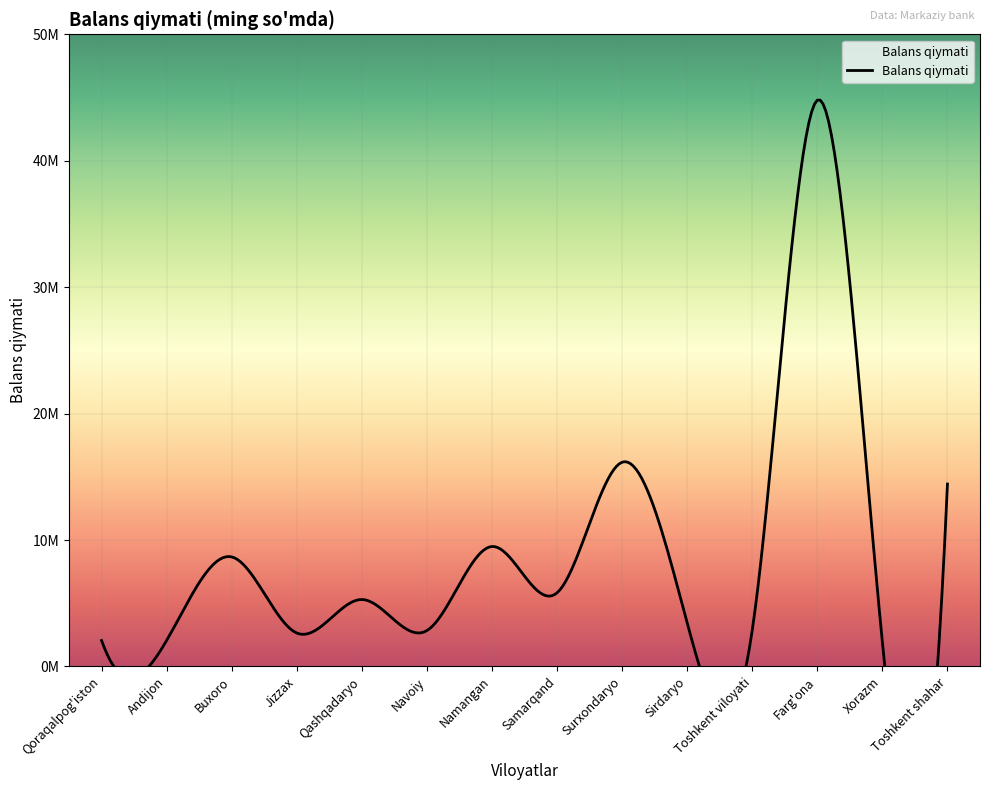

Reading right to left, what are all the values shown in this chart?

Toshkent shahar=14431048.1	Xorazm=1909705.9	Farg'ona=44792520.3	Toshkent viloyati=2878358.6	Sirdaryo=3448014.4	Surxondaryo=16156495.1	Samarqand=5827236.4	Namangan=9490330.2	Navoiy=2839803.0	Qashqadaryo=5296871.4	Jizzax=2646560.1	Buxoro=8666979.6	Andijon=2060874.6	Qoraqalpog'iston=2055138.9